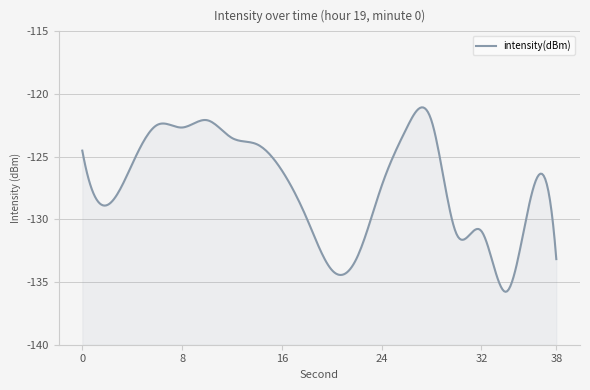

Where is the first local maximum?

6